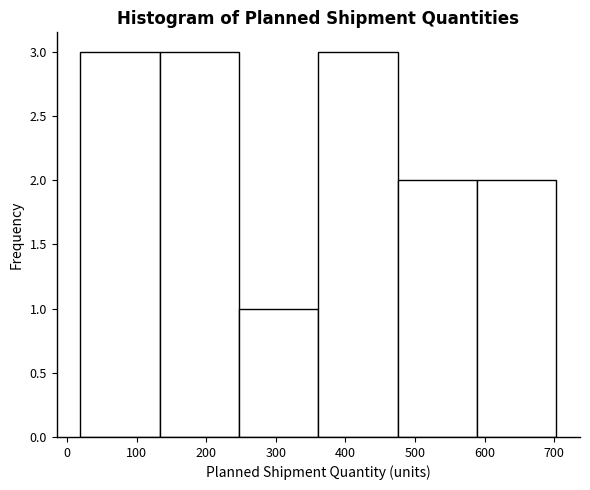

Reading left to right, transcribe this chart: for each bar, give the range it covers on the x-axis and its height. Neither the bar edges nor the heights are printed on the chart, so give them approximately, as read against the axes.

19 to 133: 3
133 to 247: 3
247 to 361: 1
361 to 475: 3
475 to 589: 2
589 to 703: 2